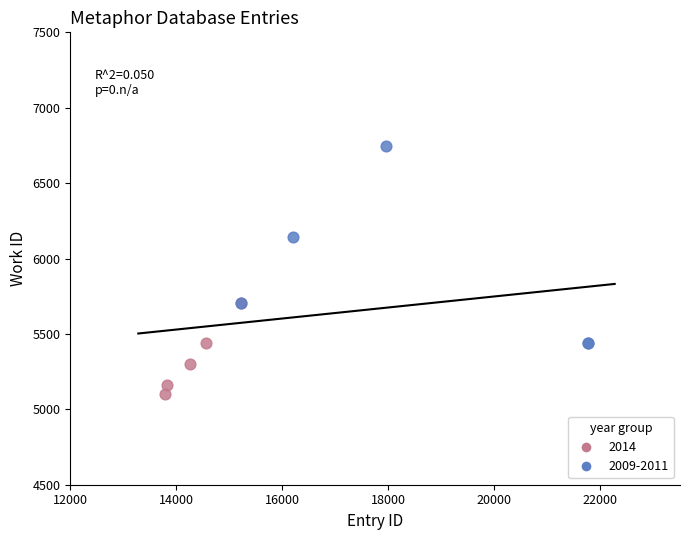

Which series reaches the maximum Y coordinate?

2009-2011